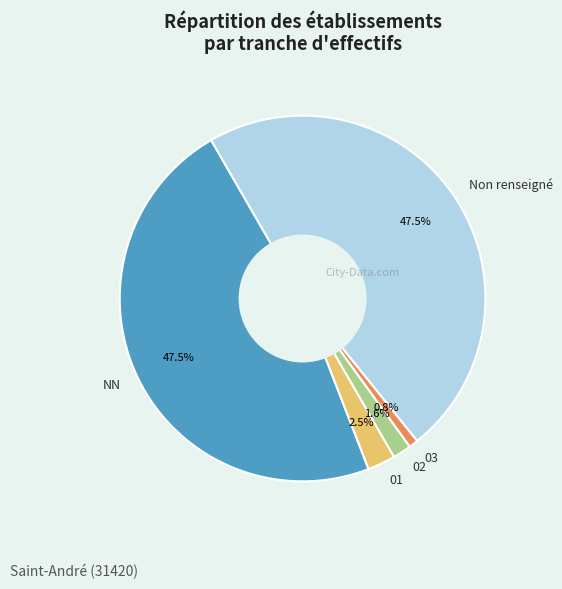

What is the ratio of the value at 03 to the value at 02?

0.5